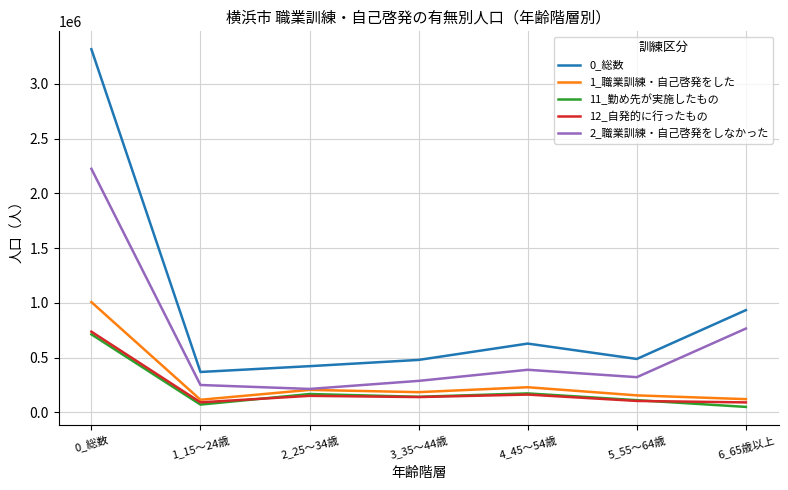

What is the total value across all series at 4_45～54歳?

1579400